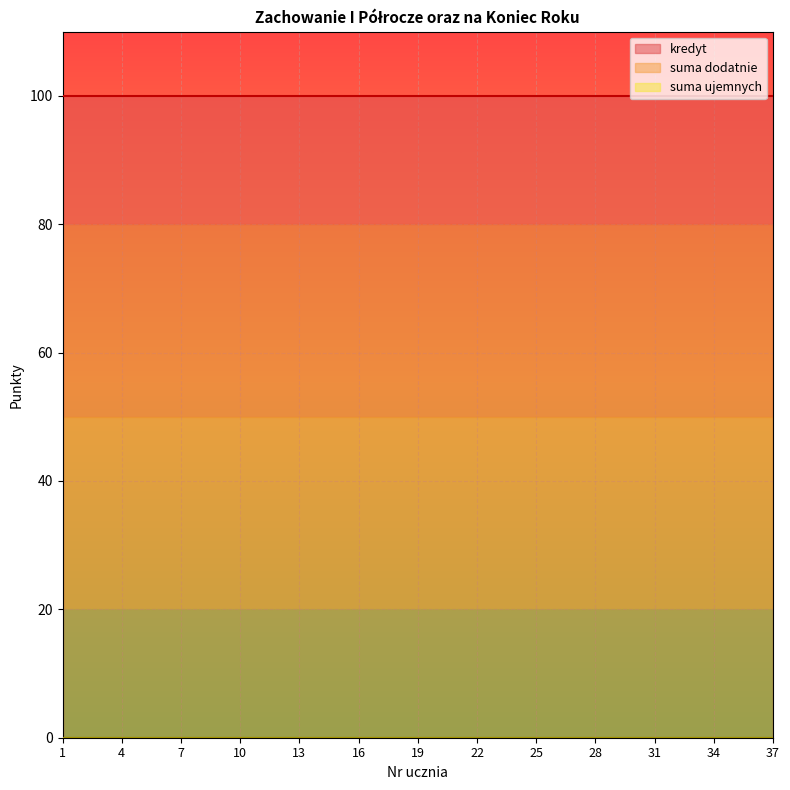

Is it true that suma_ujemnych equals 0 at 10?

True